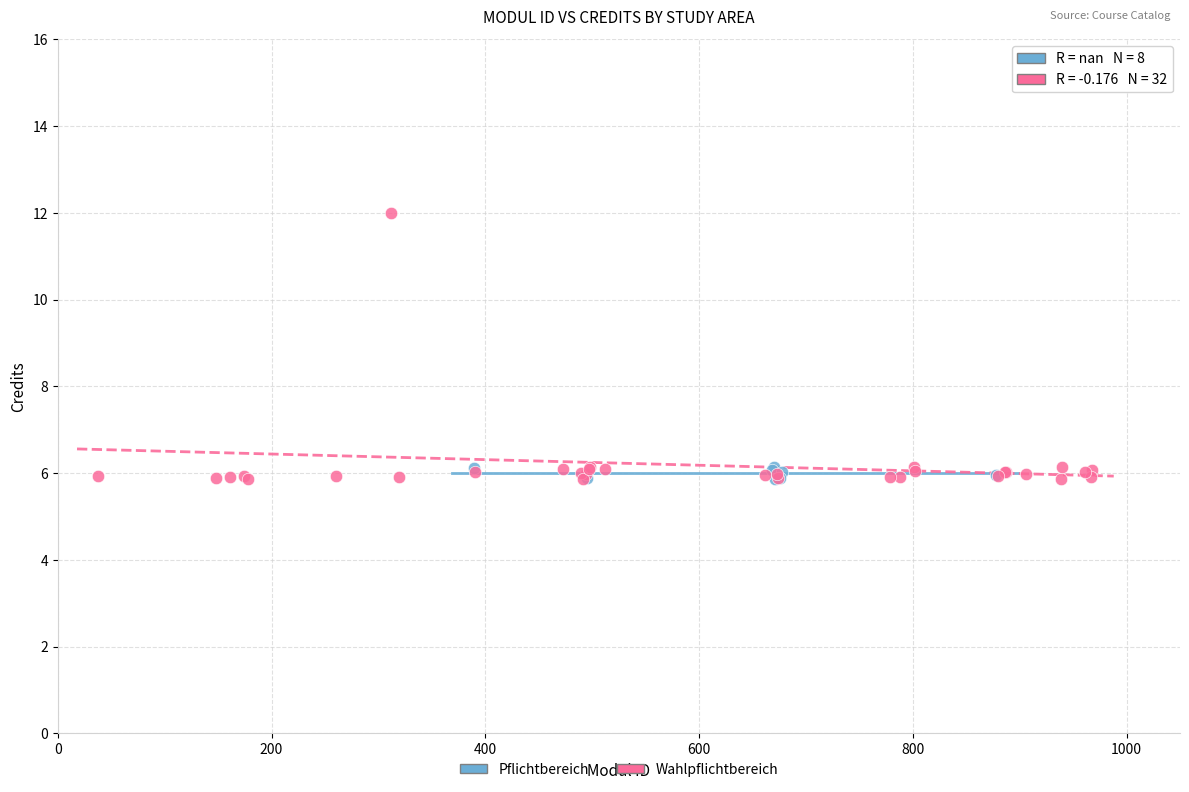

Which series contains the highest Y value?

Wahlpflichtbereich